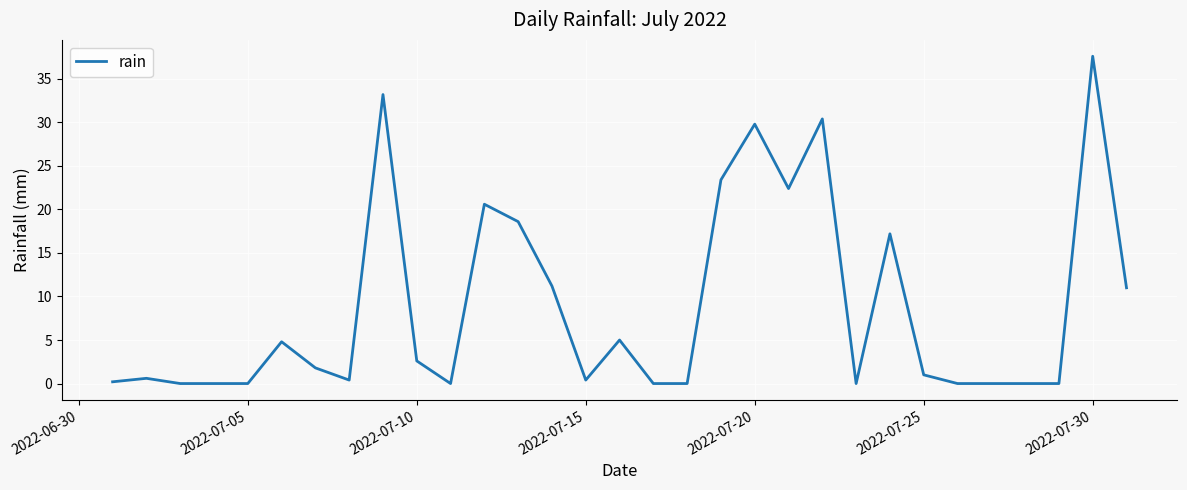

Does the chart display data point markers on the line(s)?

No